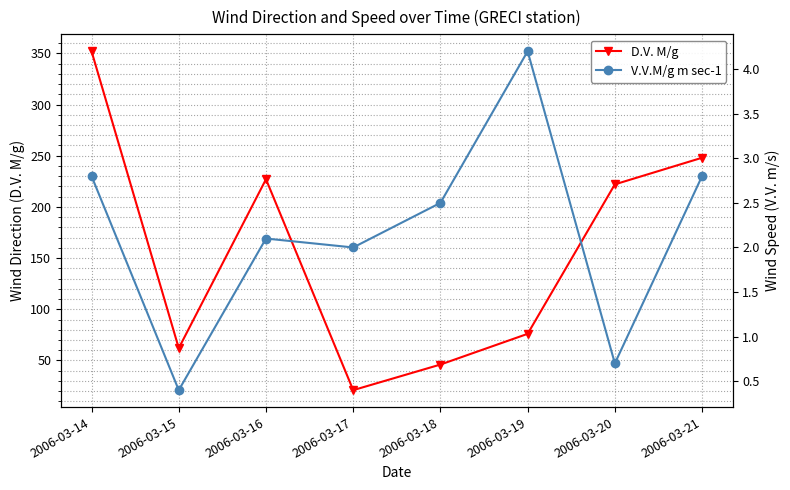

At which category does D.V. M/g reach its first local valley?

2006-03-15